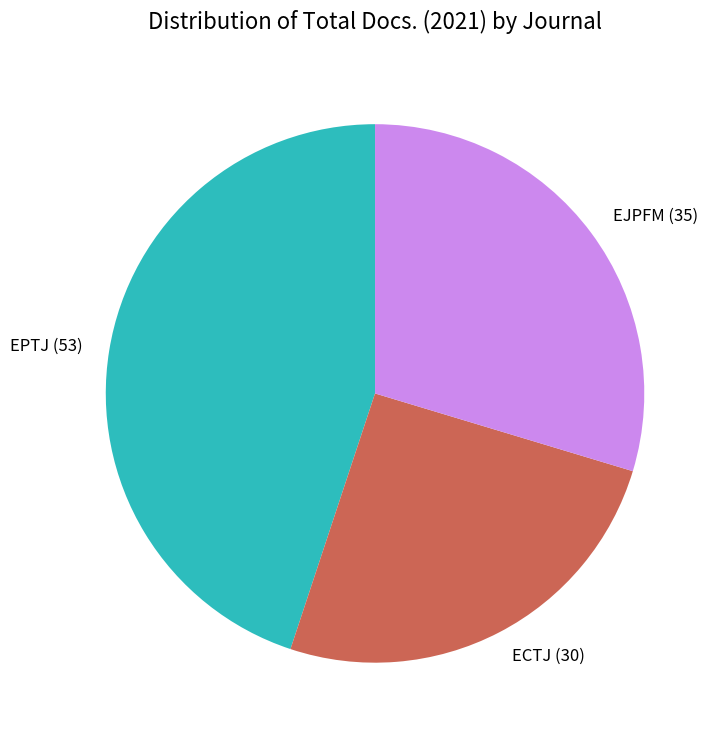

Which slice is the largest?

EPTJ (53)